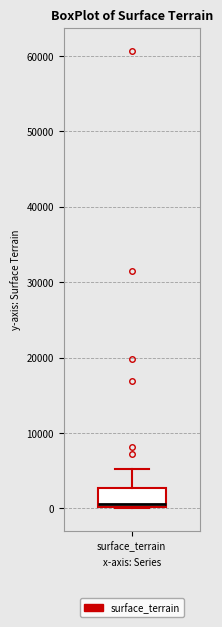

Transcribe this box plot: give where the median line is, the range the box spans, and where the two whiskers end, as read against the y-axis. The values are not printed on the chart, so give them approximately, as read against the axis.

median 1000, box 0 to 3000, whiskers 0 to 5000